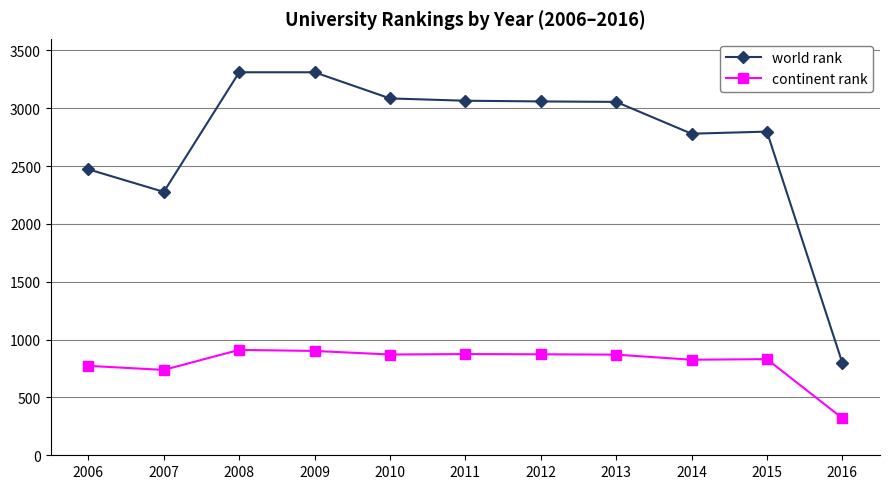

What is the total value across all series at 2010?

3956